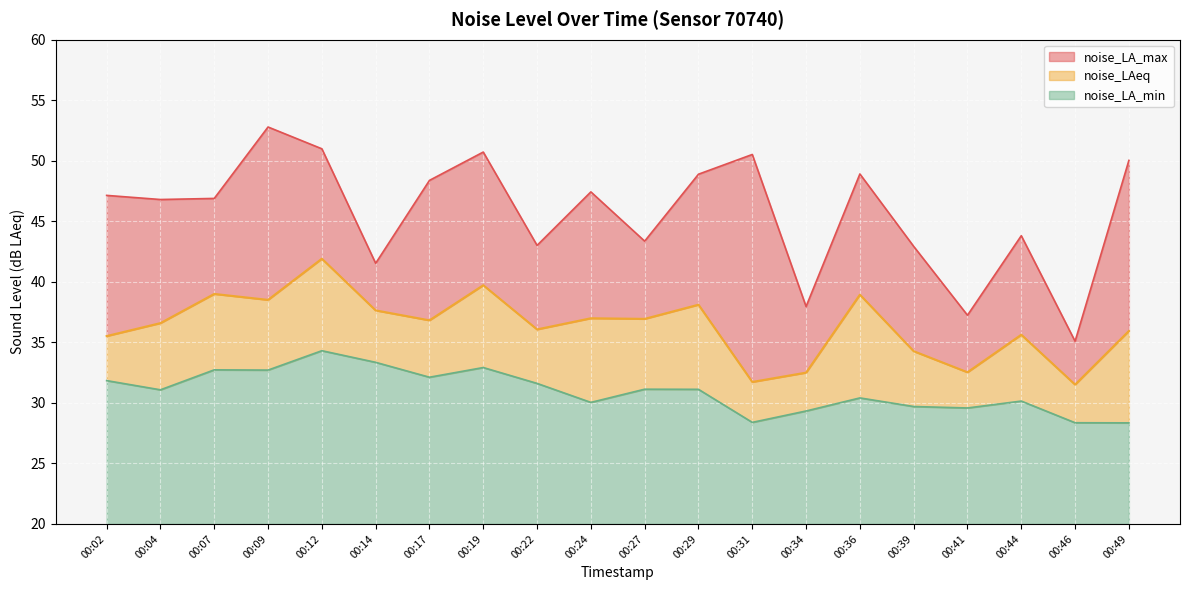

At which label does noise_LA_max reach its minimum?

00:46